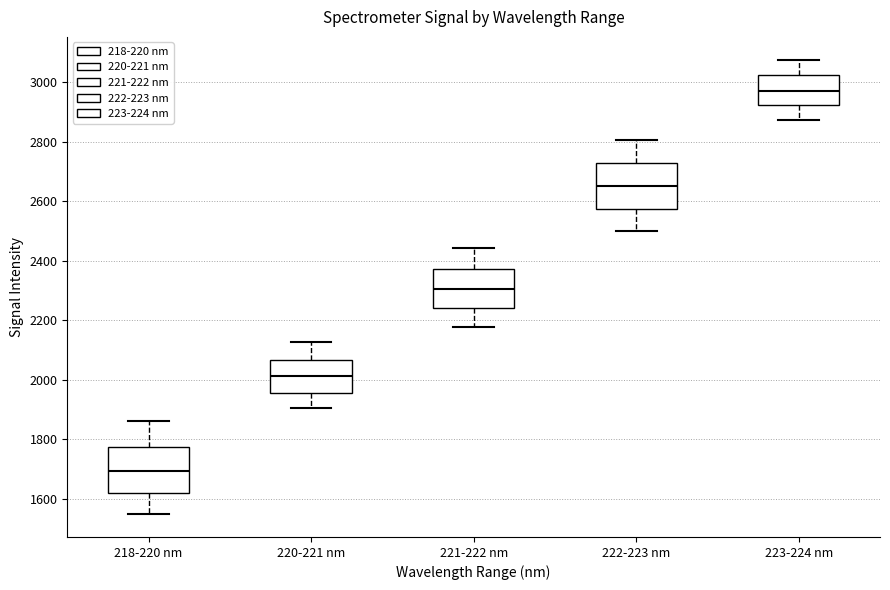

Reading left to right, transcribe this box plot: for each box, give where its median line is, the range the box spans, and where its two whiskers end, as read against the y-axis. The values are not printed on the chart, so give them approximately, as read against the axis.

218-220 nm: median 1700, box 1620 to 1780, whiskers 1540 to 1860
220-221 nm: median 2020, box 1960 to 2060, whiskers 1900 to 2120
221-222 nm: median 2300, box 2240 to 2380, whiskers 2180 to 2440
222-223 nm: median 2640, box 2580 to 2720, whiskers 2500 to 2800
223-224 nm: median 2980, box 2920 to 3020, whiskers 2880 to 3080